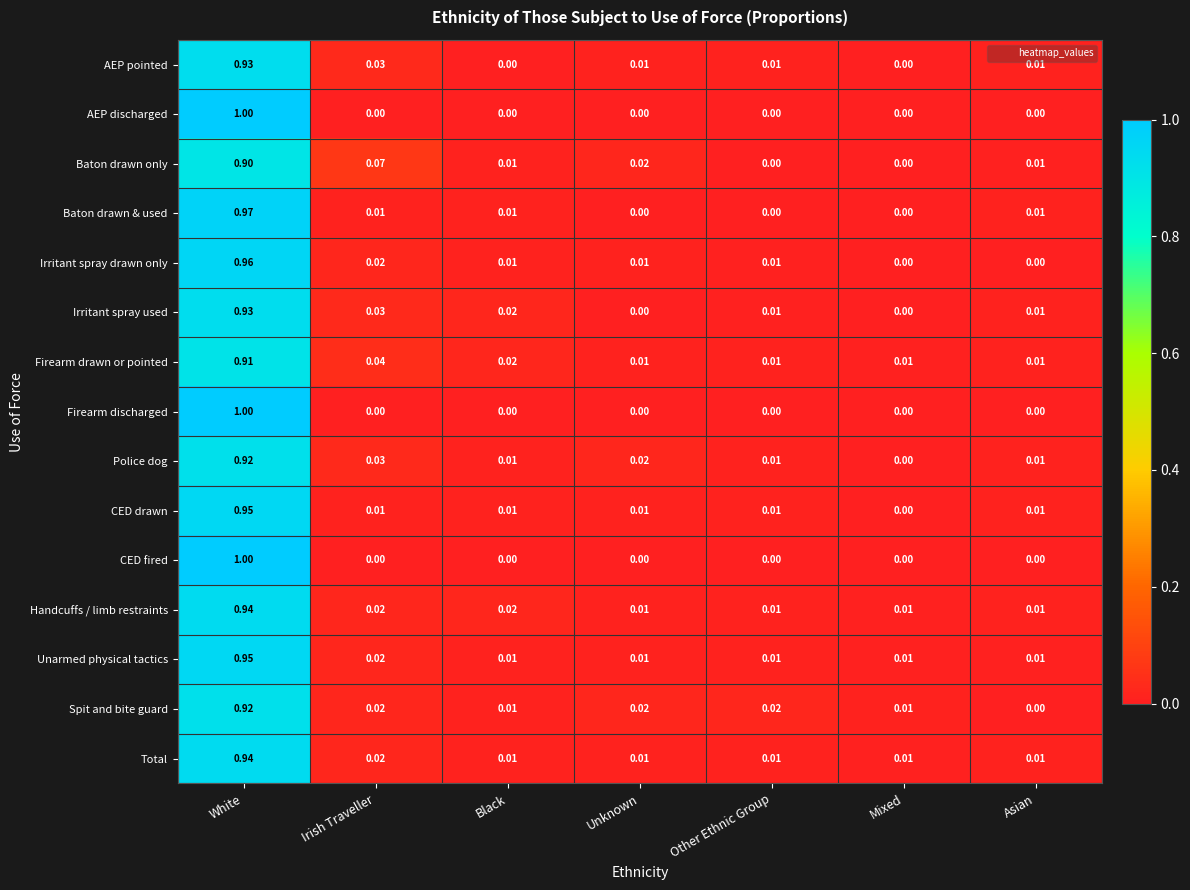

At which category is the sum across all series the highest?

White